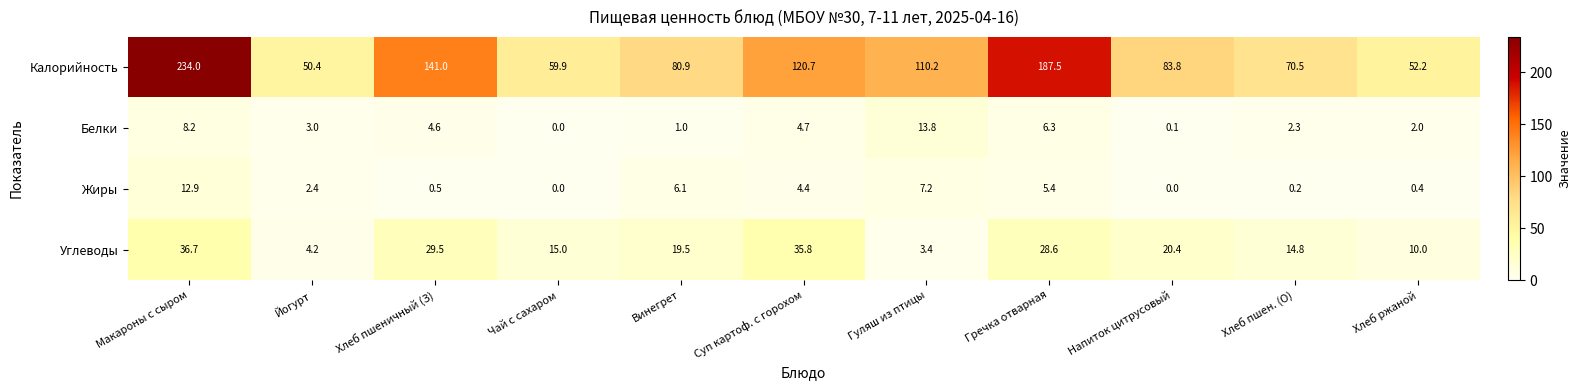

Rank the categories by Углеводы value from lowest to highest.

Гуляш из птицы, Йогурт, Хлеб ржаной, Хлеб пшен. (О), Чай с сахаром, Винегрет, Напиток цитрусовый, Гречка отварная, Хлеб пшеничный (З), Суп картоф. с горохом, Макароны с сыром